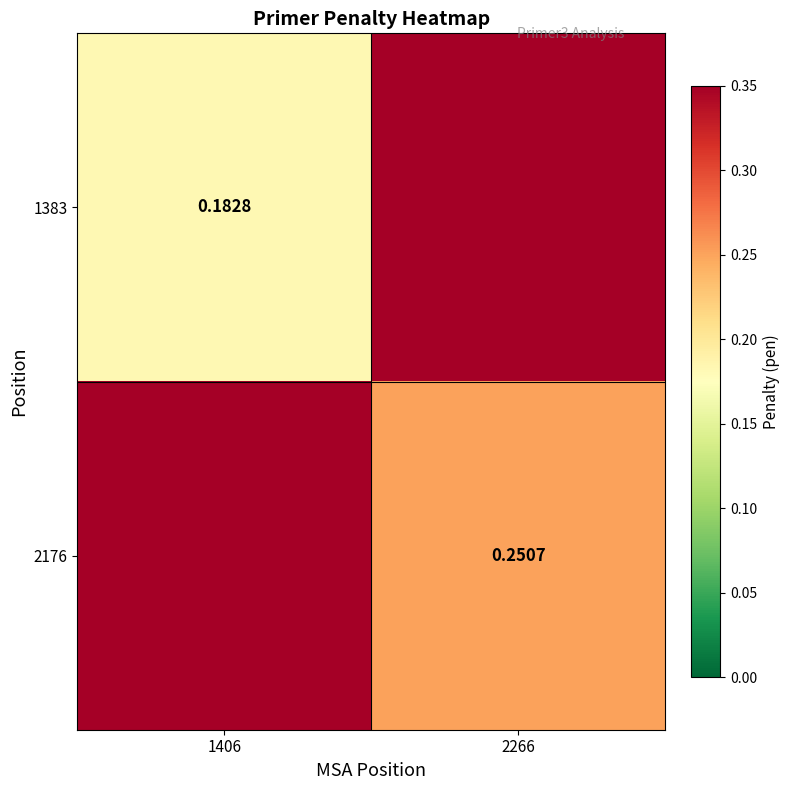

Rank the series by their average value, from highest to lowest.

2176, 1383